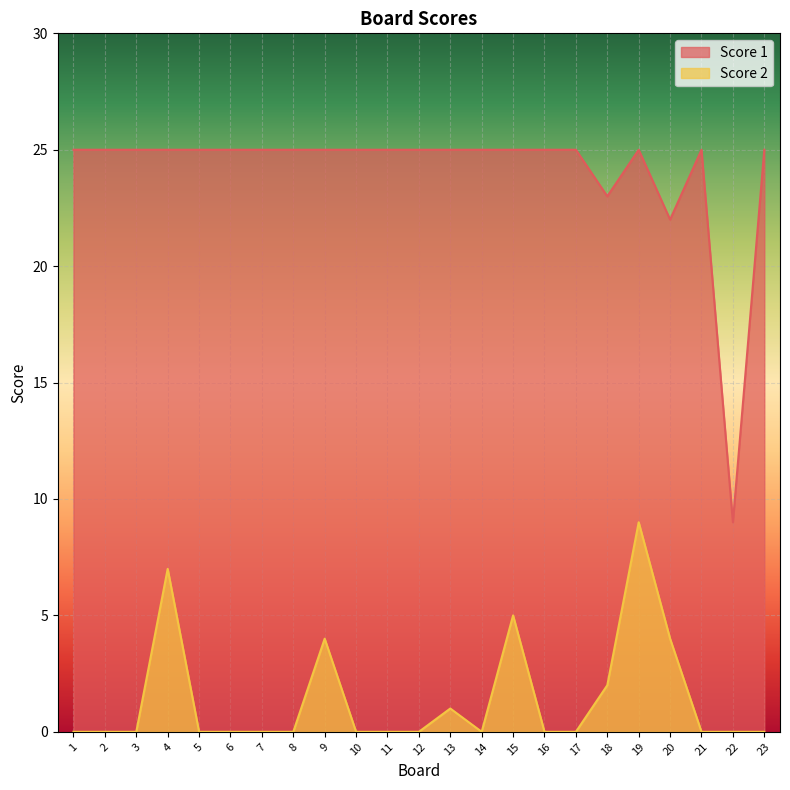

What is the average value of the Score 1 series?

24